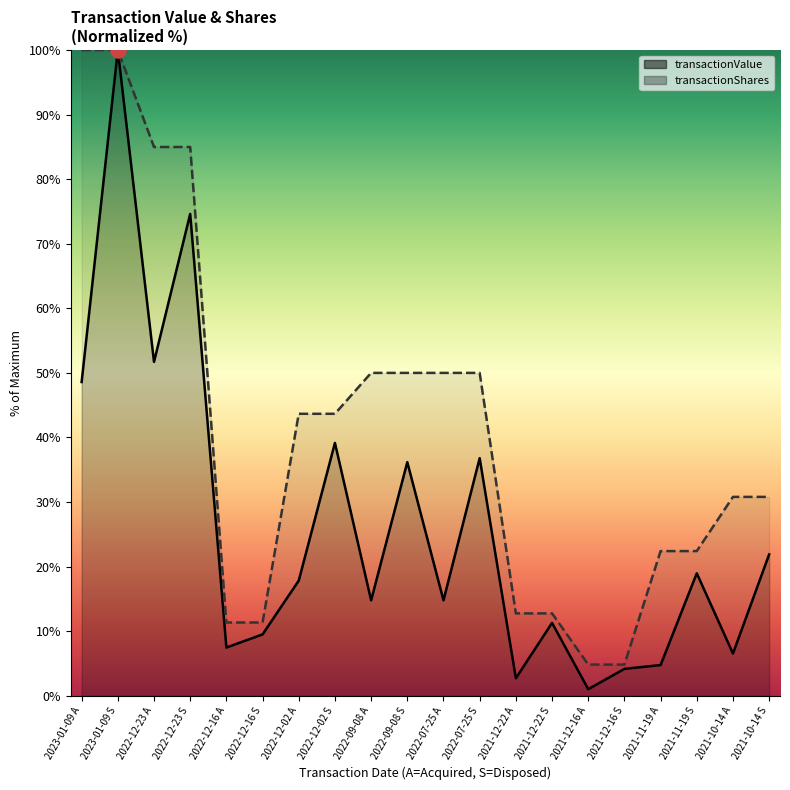

What are all the series names shown in the legend?

transactionValue, transactionShares